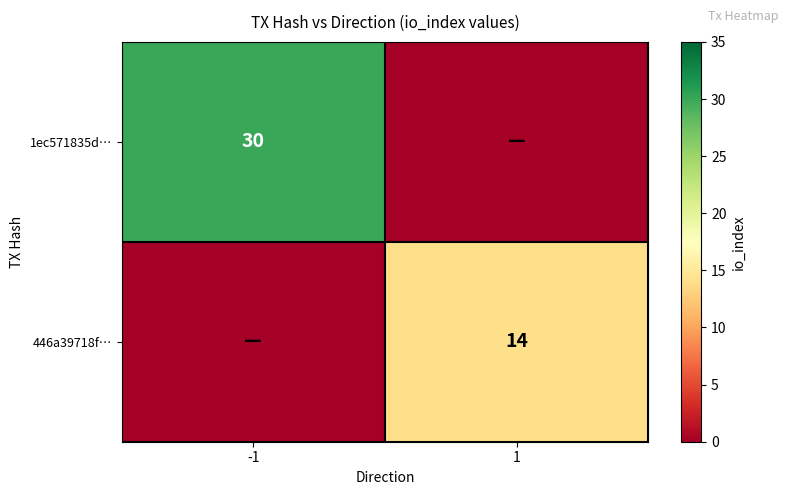

The value of 446a39718f… at 1 is 14. True or false?

True